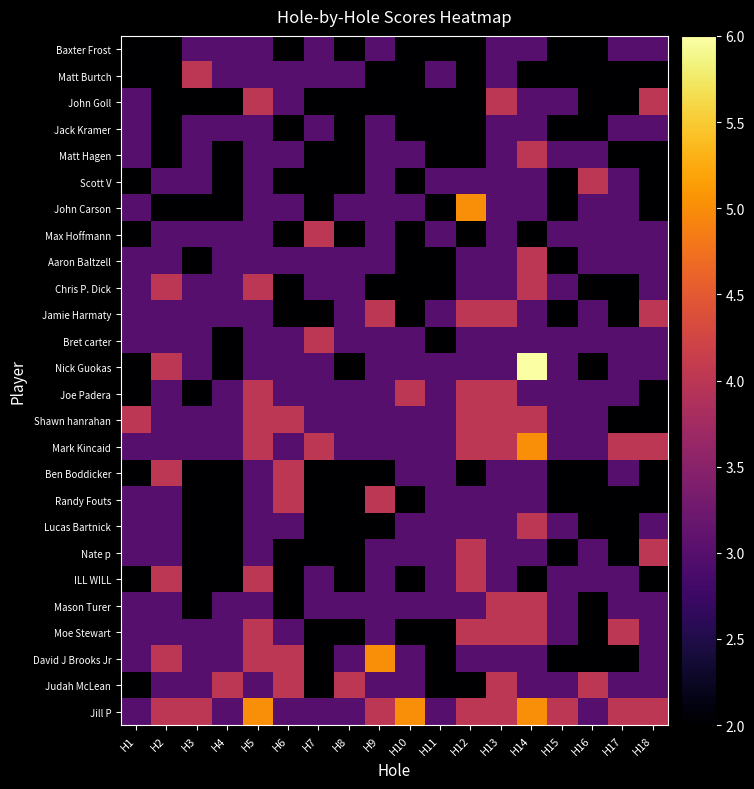

Which series has the widest spread of values?

Nick Guokas